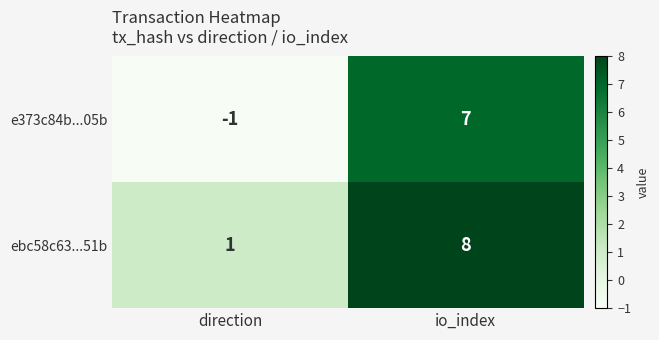

Which series changed the most between direction and io_index?

e373c84b...05b